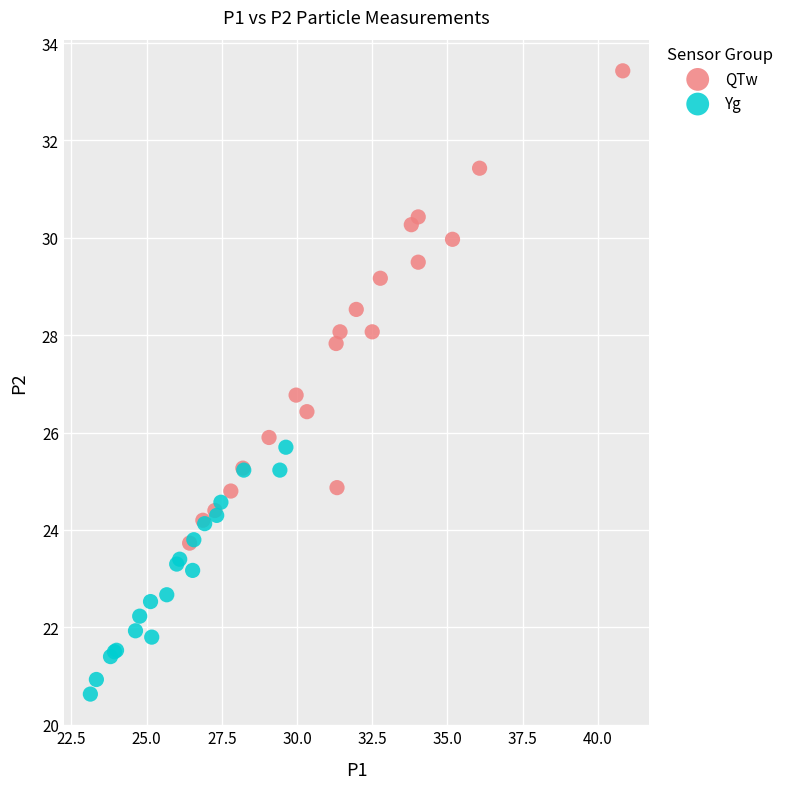

Which series reaches the minimum Y coordinate?

Yg